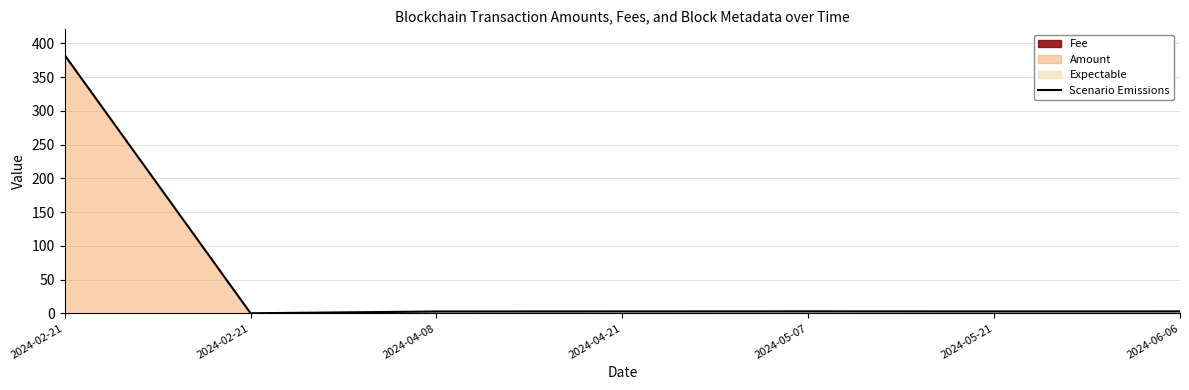

Rank the categories by value from highest to lowest.

2024-02-21, 2024-05-07, 2024-06-06, 2024-04-21, 2024-05-21, 2024-04-08, 2024-02-21